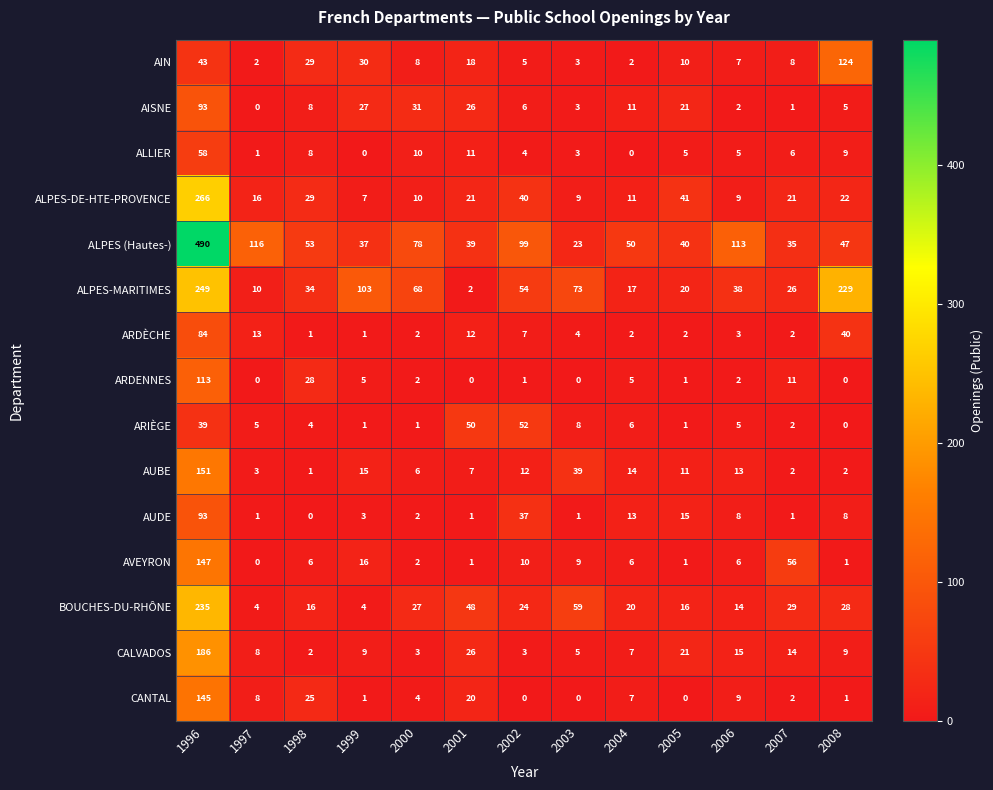

What is the spread (max minus min) of values at 2003?

73